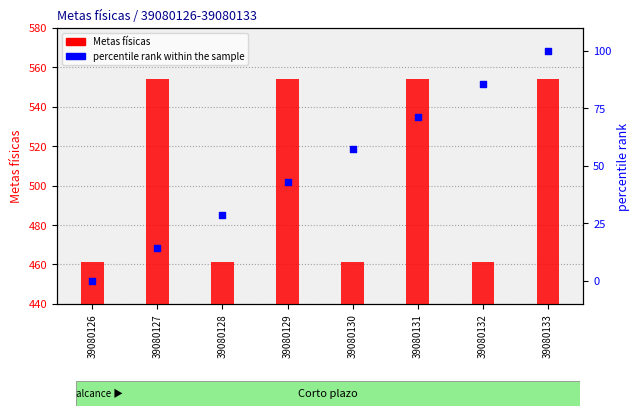

Which series has the largest total across all categories?

Metas físicas